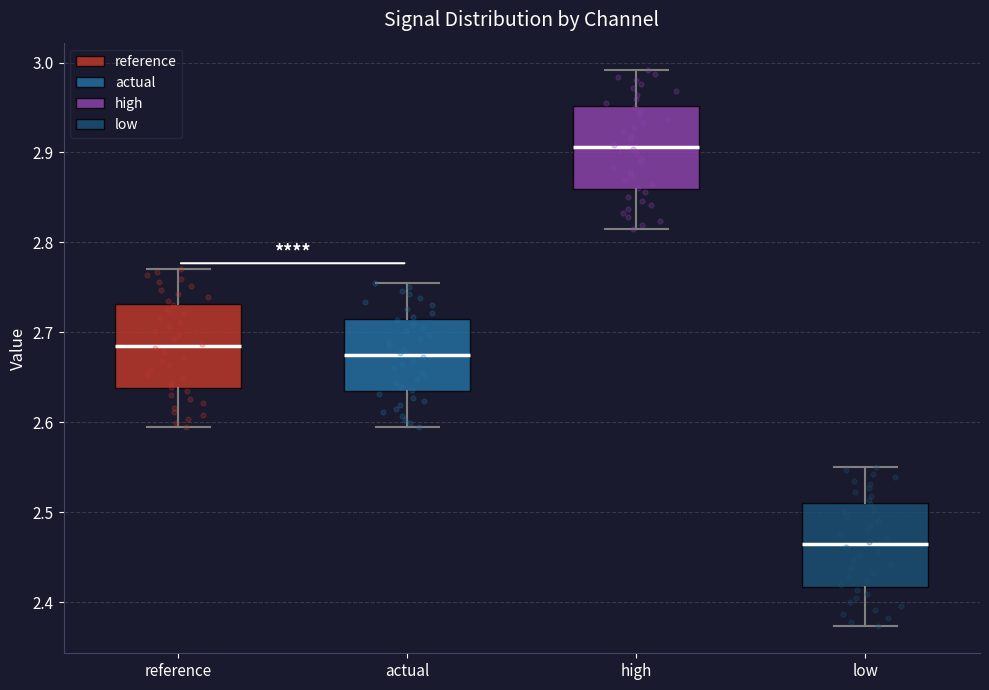

Reading left to right, transcribe this box plot: for each box, give where its median line is, the range the box spans, and where its two whiskers end, as read against the y-axis. The values are not printed on the chart, so give them approximately, as read against the axis.

reference: median 2.69, box 2.64 to 2.73, whiskers 2.59 to 2.77
actual: median 2.67, box 2.63 to 2.71, whiskers 2.59 to 2.75
high: median 2.91, box 2.86 to 2.95, whiskers 2.82 to 2.99
low: median 2.46, box 2.42 to 2.51, whiskers 2.37 to 2.55